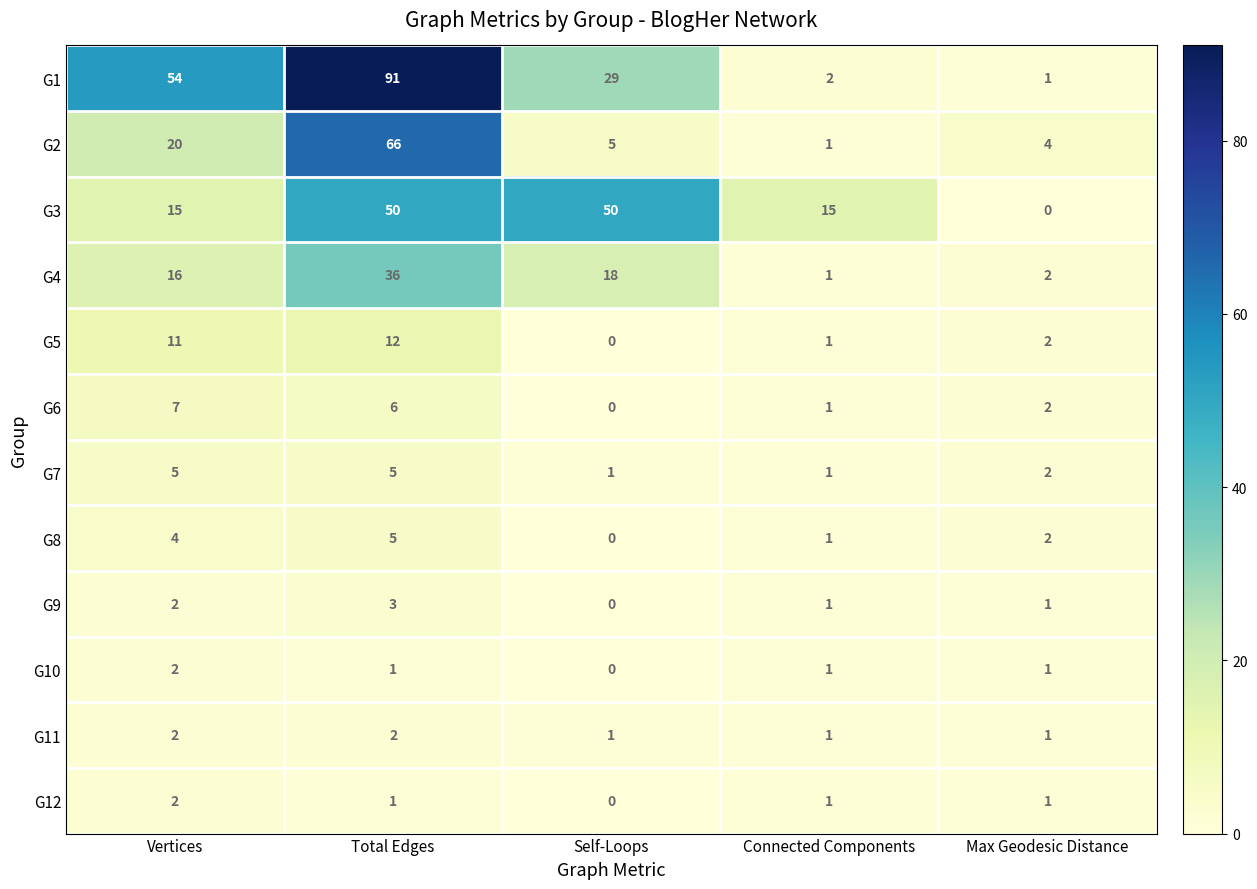

Rank the categories by G8 value from lowest to highest.

Self-Loops, Connected Components, Max Geodesic Distance, Vertices, Total Edges